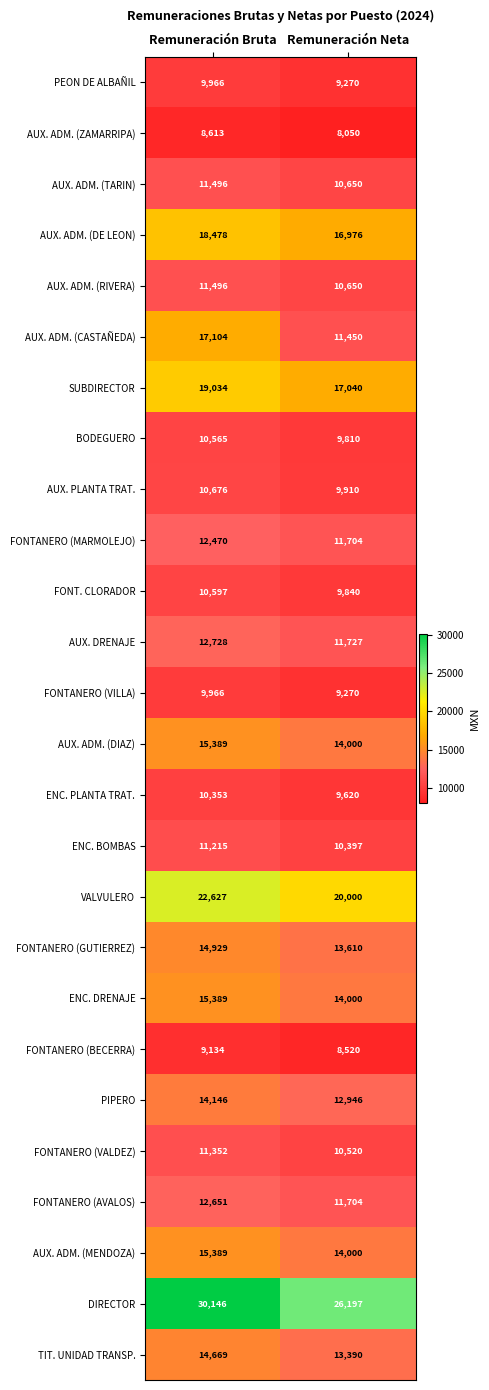

Is the value of AUX. ADM. (DIAZ) at Remuneración Neta greater than the value of FONTANERO (MARMOLEJO) at Remuneración Bruta?

Yes